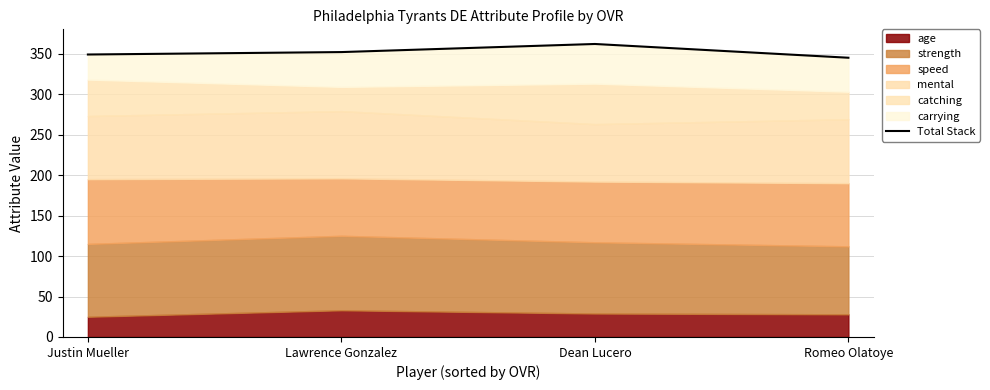

Which label corresponds to the smallest value in the chart?

Romeo Olatoye